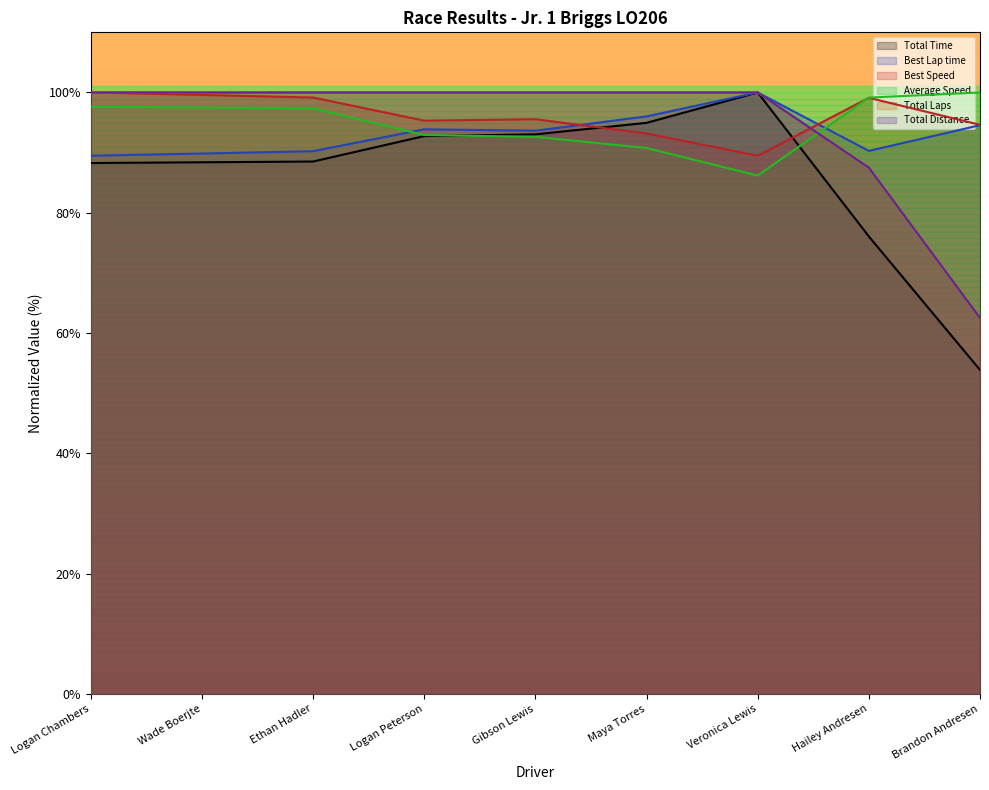

Reading right to left, extract all data points from this chart.

Total Time: Brandon Andresen=53.9	Hailey Andresen=76.1	Veronica Lewis=100.0	Maya Torres=94.9	Gibson Lewis=93.0	Logan Peterson=92.7	Ethan Hadler=88.5	Wade Boerjte=88.4	Logan Chambers=88.3
Best Lap time: Brandon Andresen=94.6	Hailey Andresen=90.3	Veronica Lewis=100.0	Maya Torres=96.0	Gibson Lewis=93.6	Logan Peterson=93.9	Ethan Hadler=90.2	Wade Boerjte=89.8	Logan Chambers=89.5
Best Speed: Brandon Andresen=94.6	Hailey Andresen=99.1	Veronica Lewis=89.5	Maya Torres=93.2	Gibson Lewis=95.6	Logan Peterson=95.3	Ethan Hadler=99.2	Wade Boerjte=99.6	Logan Chambers=100.0
Average Speed: Brandon Andresen=100.0	Hailey Andresen=99.1	Veronica Lewis=86.2	Maya Torres=90.8	Gibson Lewis=92.6	Logan Peterson=92.9	Ethan Hadler=97.4	Wade Boerjte=97.5	Logan Chambers=97.6
Total Laps: Brandon Andresen=62.5	Hailey Andresen=87.5	Veronica Lewis=100.0	Maya Torres=100.0	Gibson Lewis=100.0	Logan Peterson=100.0	Ethan Hadler=100.0	Wade Boerjte=100.0	Logan Chambers=100.0
Total Distance: Brandon Andresen=62.5	Hailey Andresen=87.5	Veronica Lewis=100.0	Maya Torres=100.0	Gibson Lewis=100.0	Logan Peterson=100.0	Ethan Hadler=100.0	Wade Boerjte=100.0	Logan Chambers=100.0